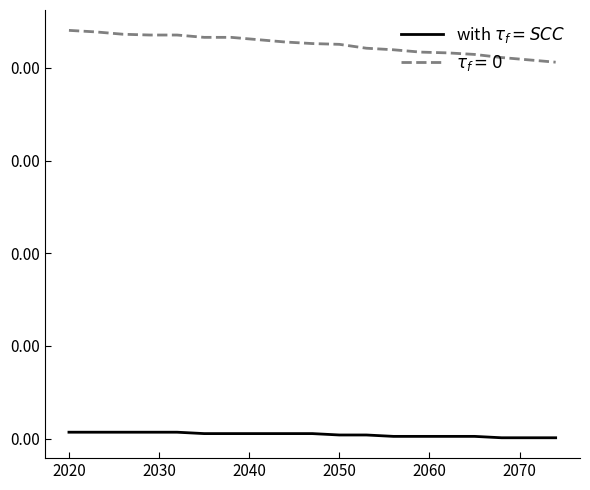

Does the chart display data point markers on the line(s)?

No